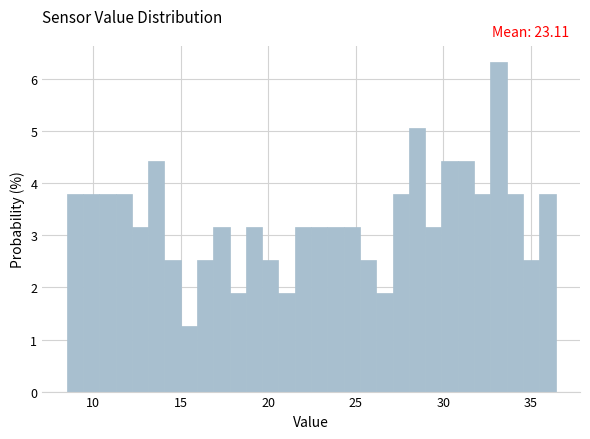

Read against the x-axis, roughly where is the centre of the tallest bar?

33.0